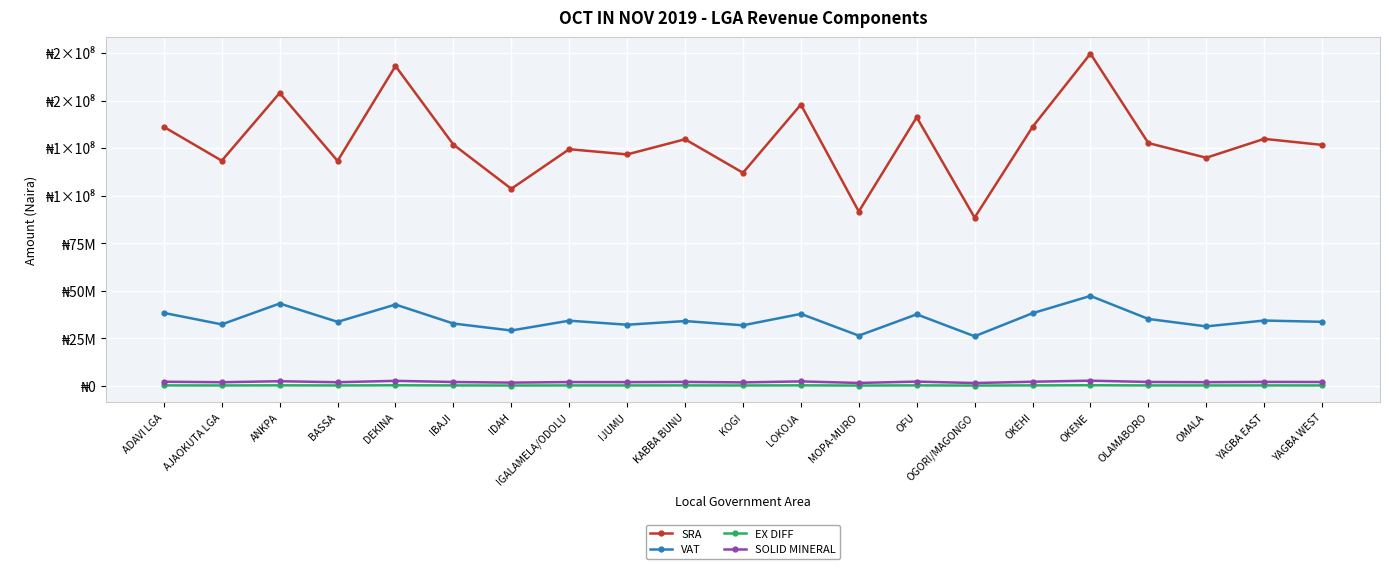

True or false: VAT and EX DIFF cross at least once.

False